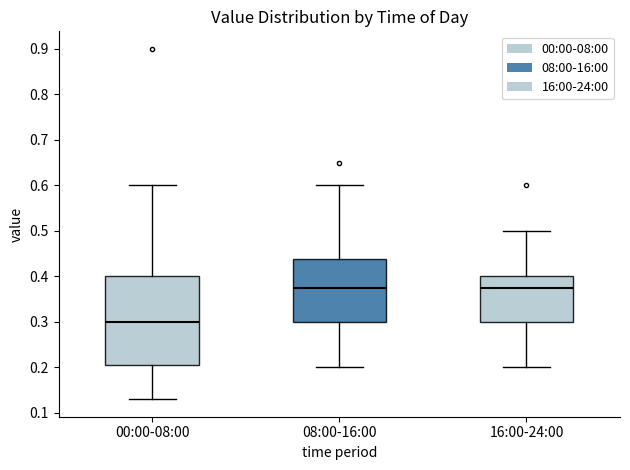

Reading left to right, read every box against the y-axis: the position of its median line, the range the box covers, and the ends of its whiskers. The values are not printed on the chart, so give them approximately, as read against the axis.

00:00-08:00: median 0.30, box 0.21 to 0.40, whiskers 0.13 to 0.60
08:00-16:00: median 0.38, box 0.30 to 0.44, whiskers 0.20 to 0.60
16:00-24:00: median 0.38, box 0.30 to 0.40, whiskers 0.20 to 0.50